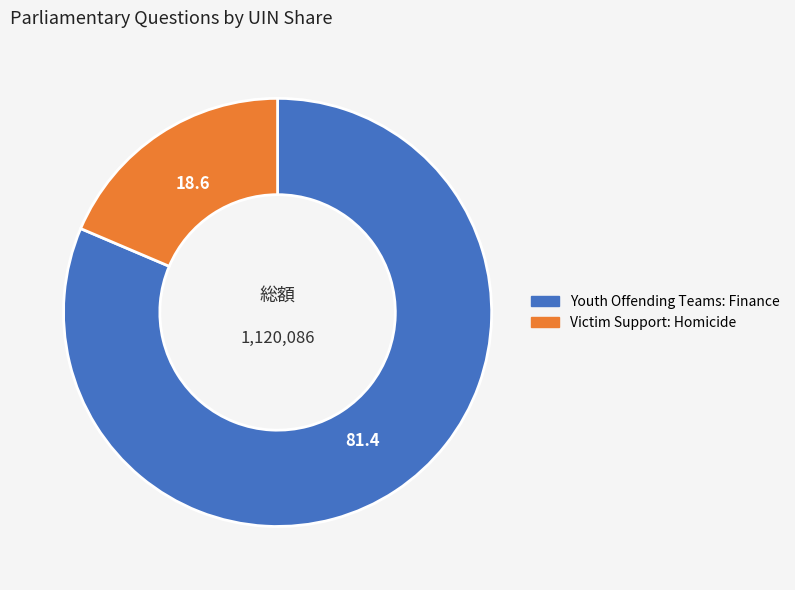

Does Victim Support: Homicide represent more than half of the total?

No